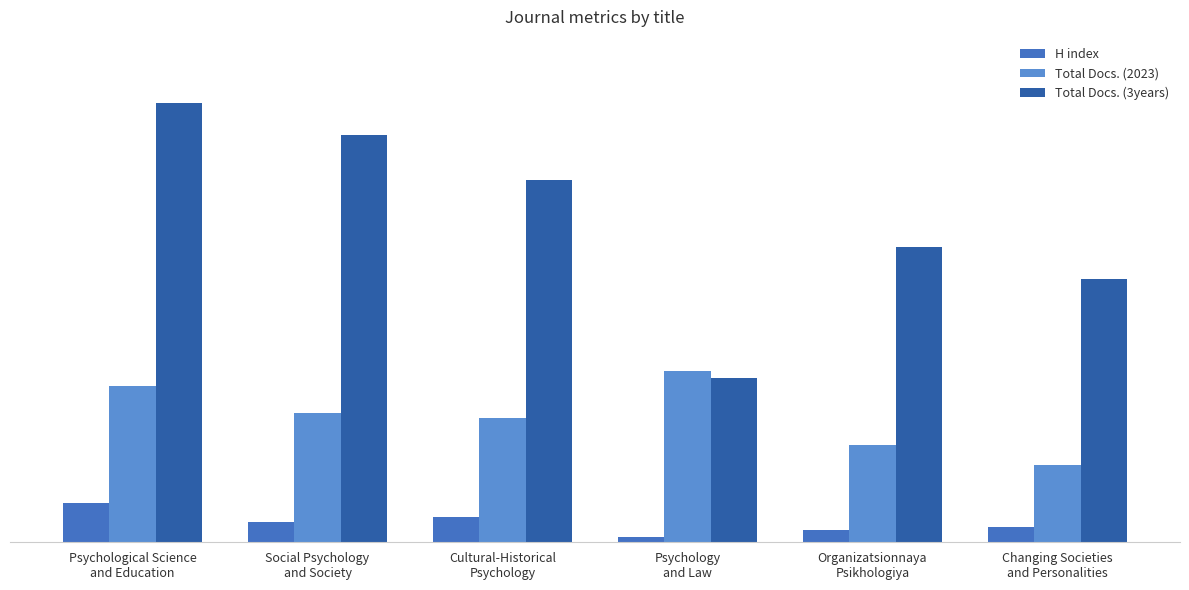

At which label does H index reach its peak?

Psychological Science
and Education